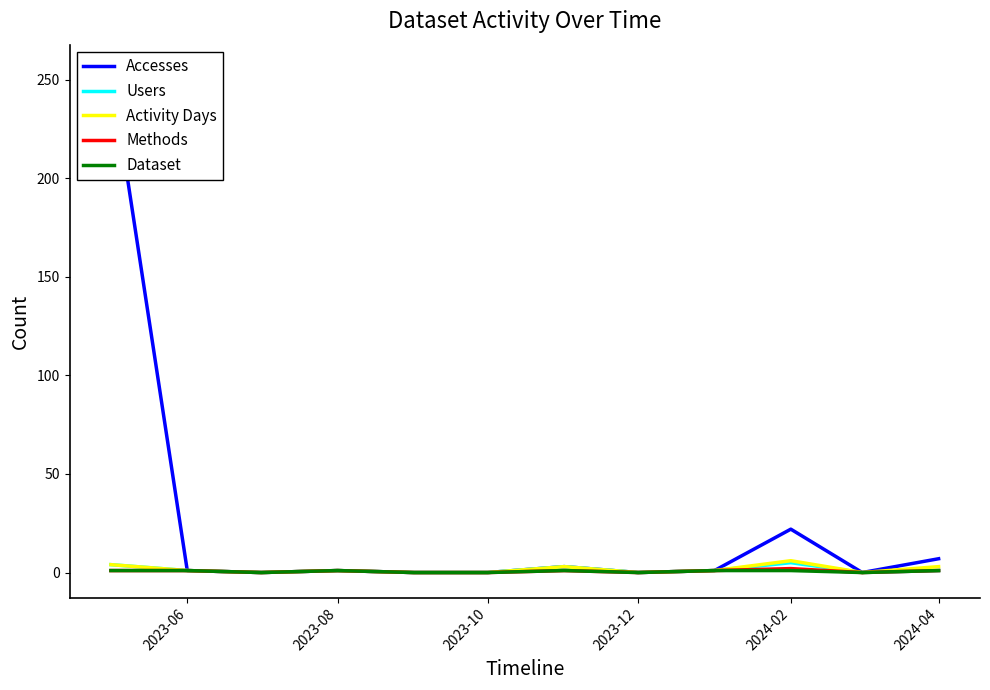

In Dataset, how many points are higher than both neighbors (excluding endpoints)?

2